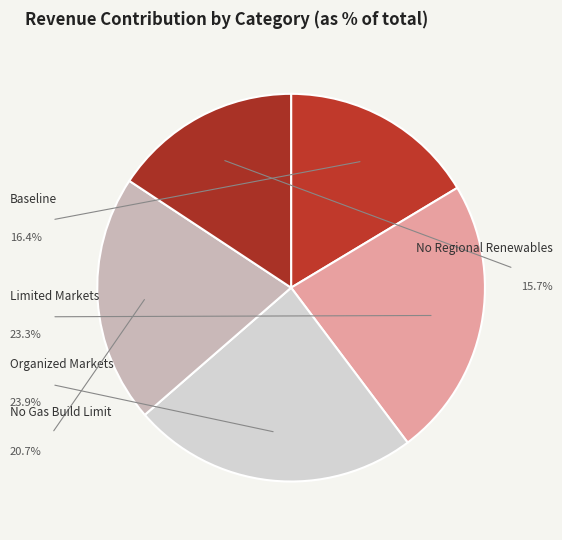

To the nearest percent, what is the average slice percentage?

20%